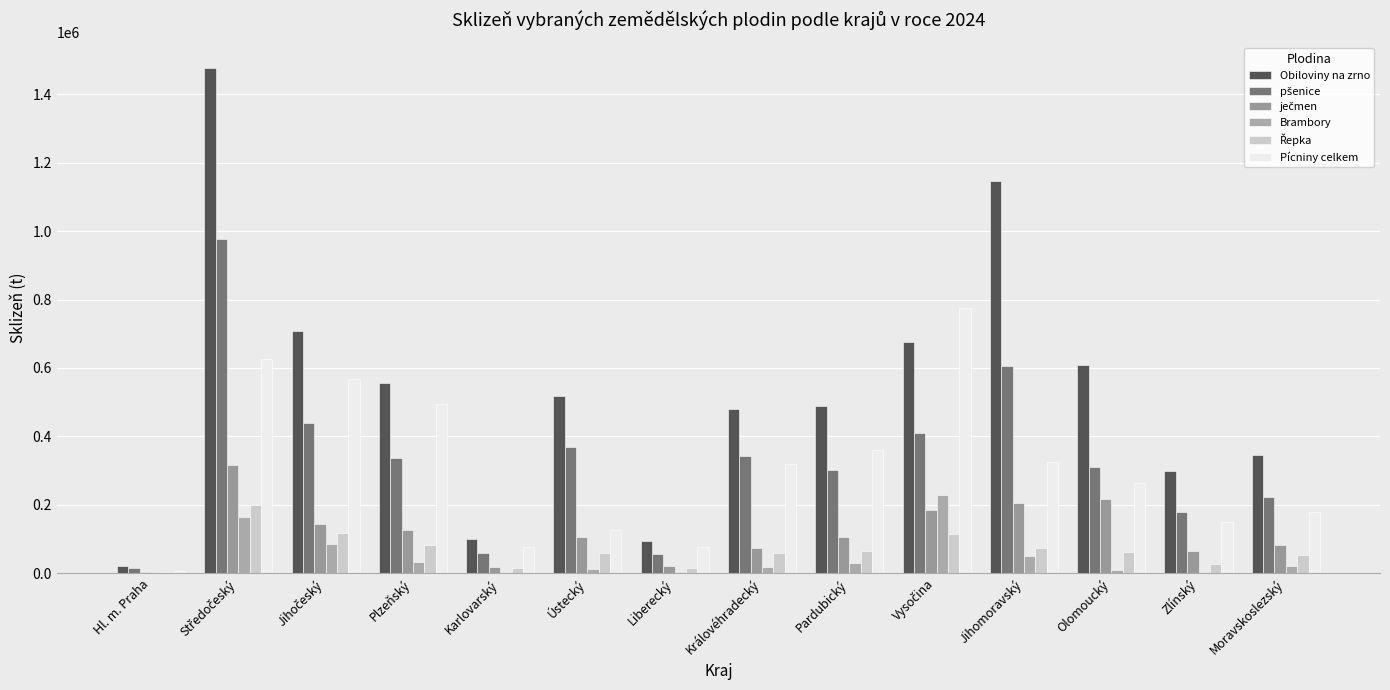

What is the difference between the Obiloviny na zrno values at Liberecký and Plzeňský?

462878.1